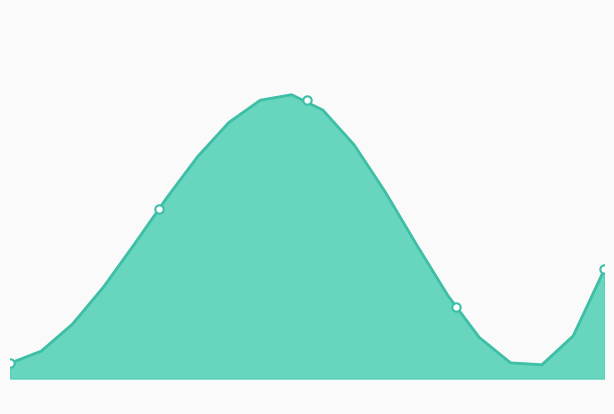

Which has a higher value, cm=4 or cm=5 (HETRE)?

cm=5 (HETRE)